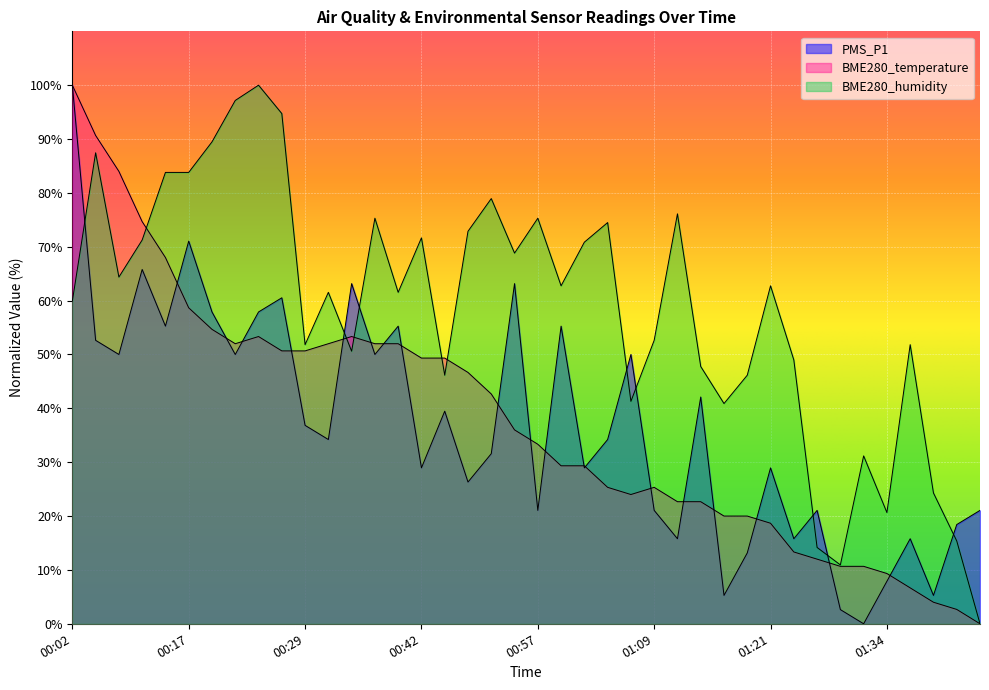

What position from the left is 01:09?

26